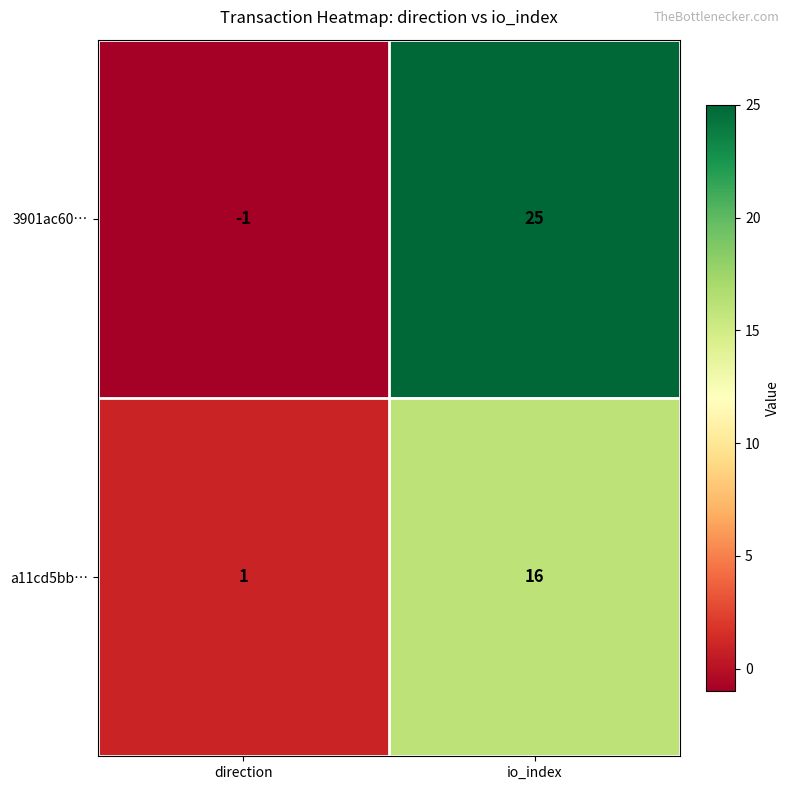

At which label is 3901ac60… closest to 12?

direction